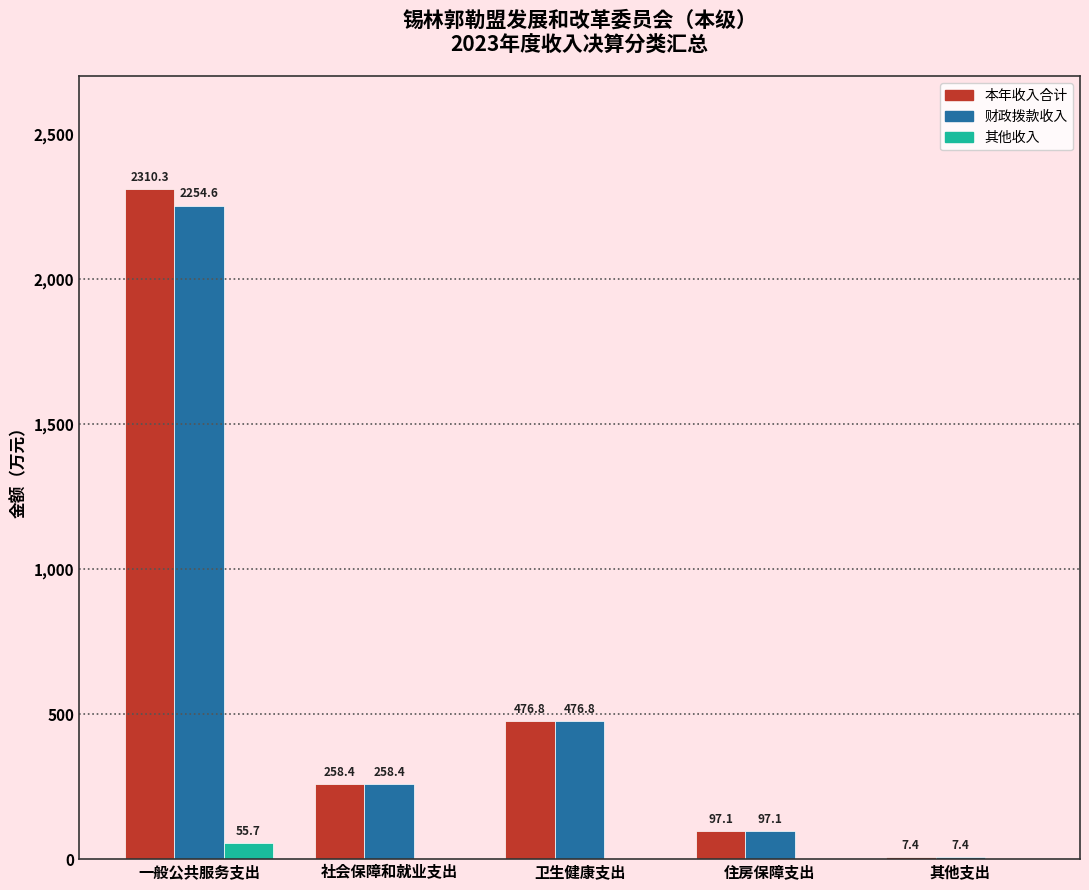

Reading left to right, extract all data points from this chart.

本年收入合计: 一般公共服务支出=2310.3	社会保障和就业支出=258.4	卫生健康支出=476.8	住房保障支出=97.1	其他支出=7.4
财政拨款收入: 一般公共服务支出=2254.6	社会保障和就业支出=258.4	卫生健康支出=476.8	住房保障支出=97.1	其他支出=7.4
其他收入: 一般公共服务支出=55.7	社会保障和就业支出=0.0	卫生健康支出=0.0	住房保障支出=0.0	其他支出=0.0